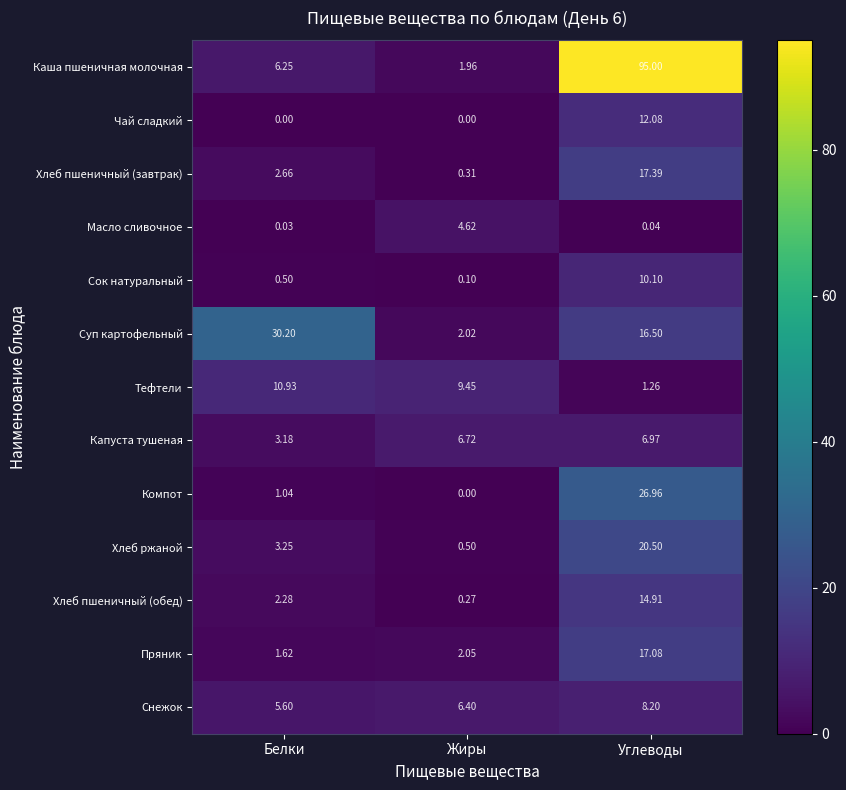

Is the value of Хлеб пшеничный (завтрак) at Белки greater than the value of Чай сладкий at Жиры?

Yes